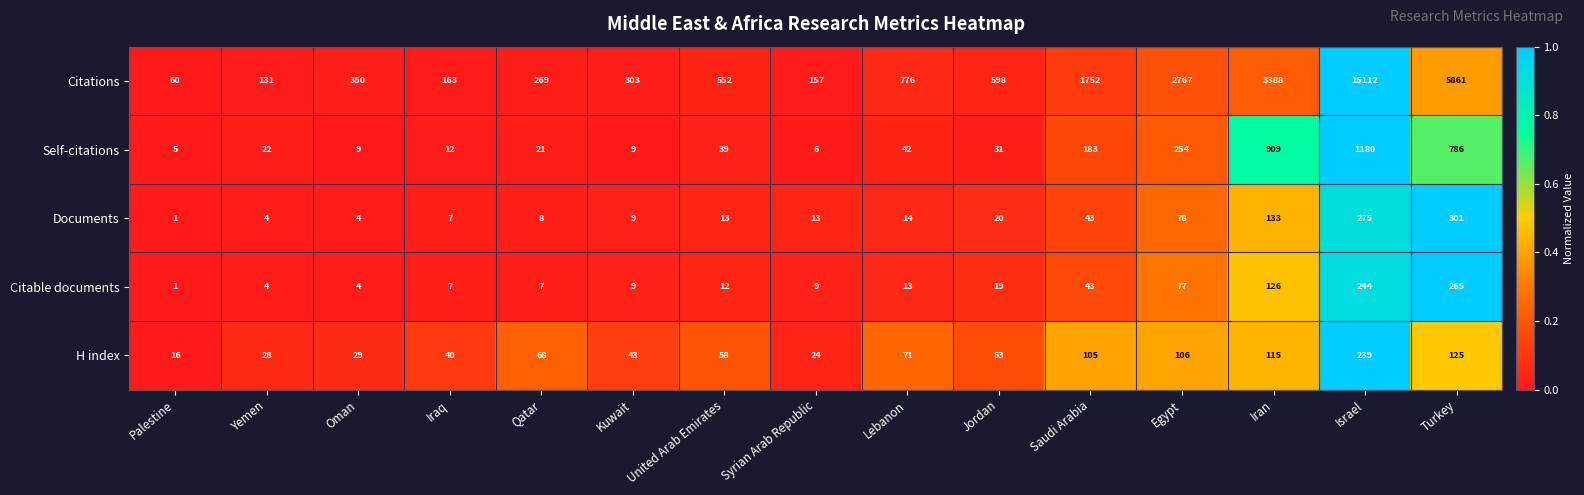

Which label corresponds to the largest value in the chart?

Israel